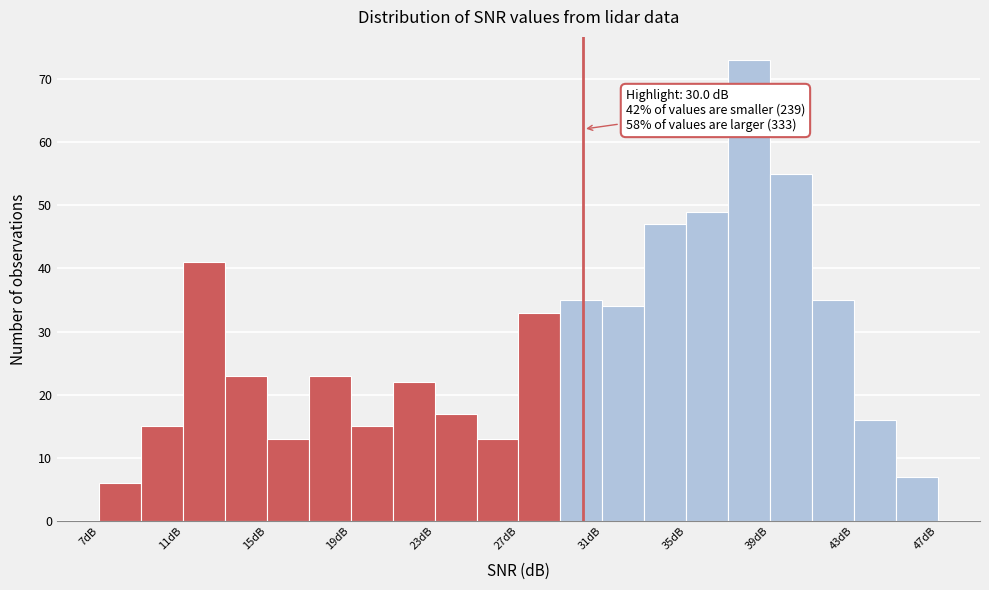

Read against the x-axis, roughly where is the centre of the tallest bar?

38.0